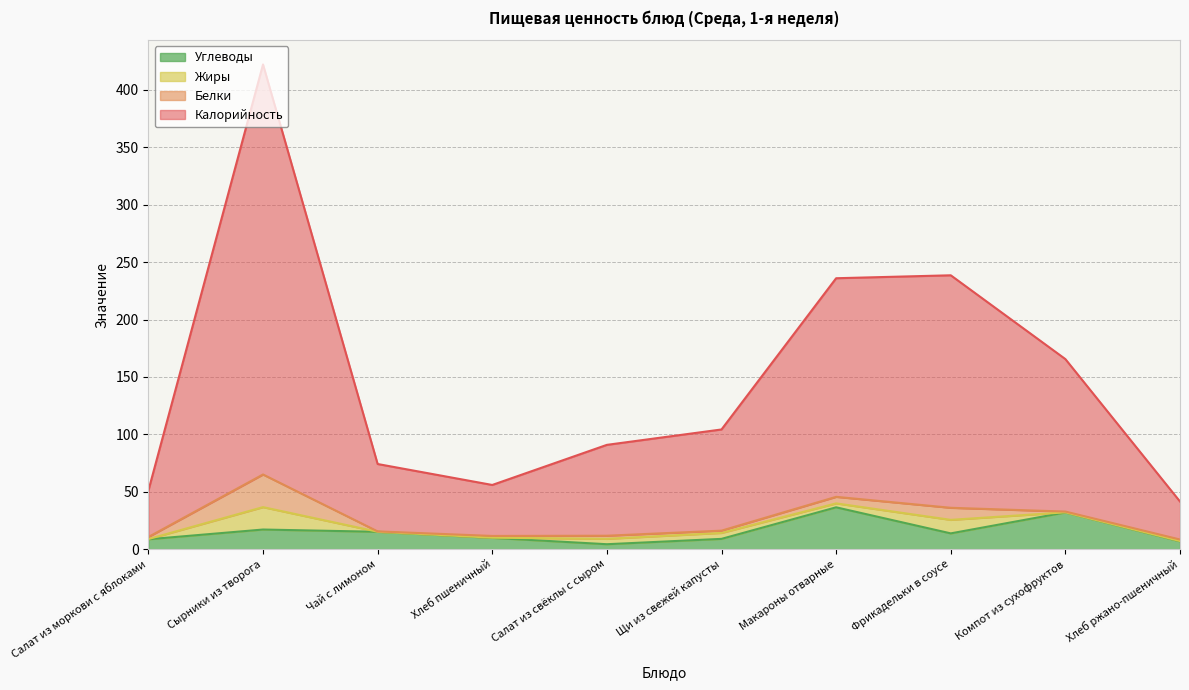

True or false: Калорийность and Углеводы cross at least once.

False